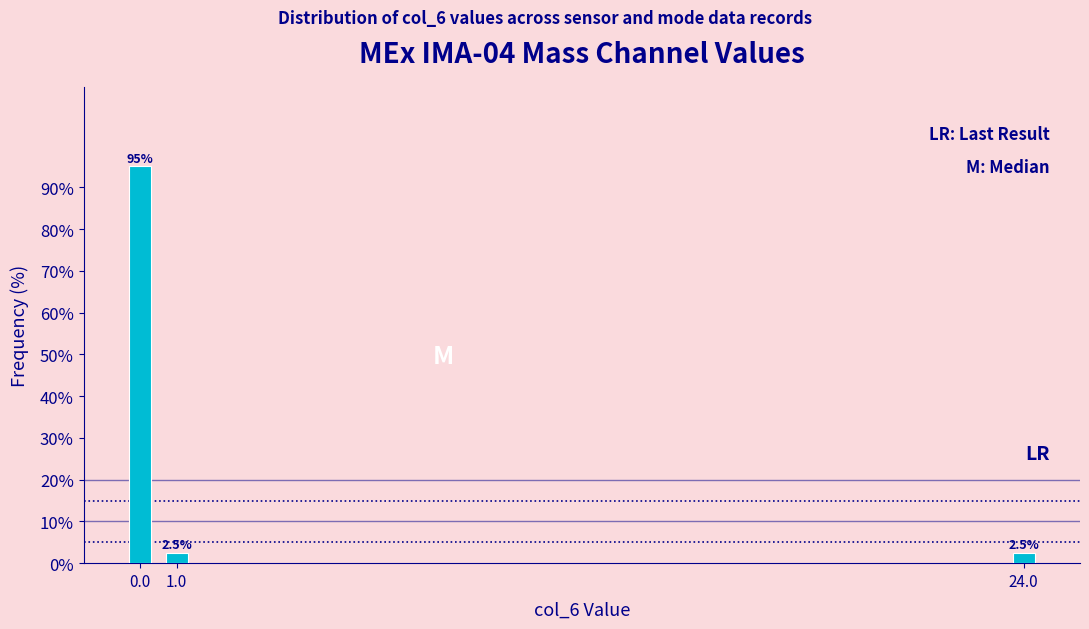

Reading left to right, what are all the values shown in this chart?

0.0=95.0	1.0=2.5	24.0=2.5